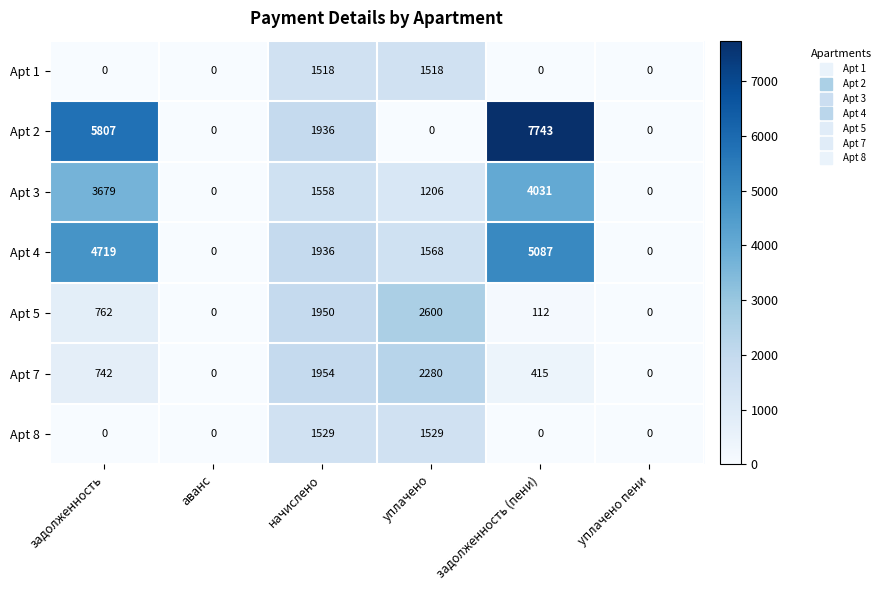

Rank the series at уплачено from lowest to highest value.

Apt 2, Apt 3, Apt 1, Apt 8, Apt 4, Apt 7, Apt 5